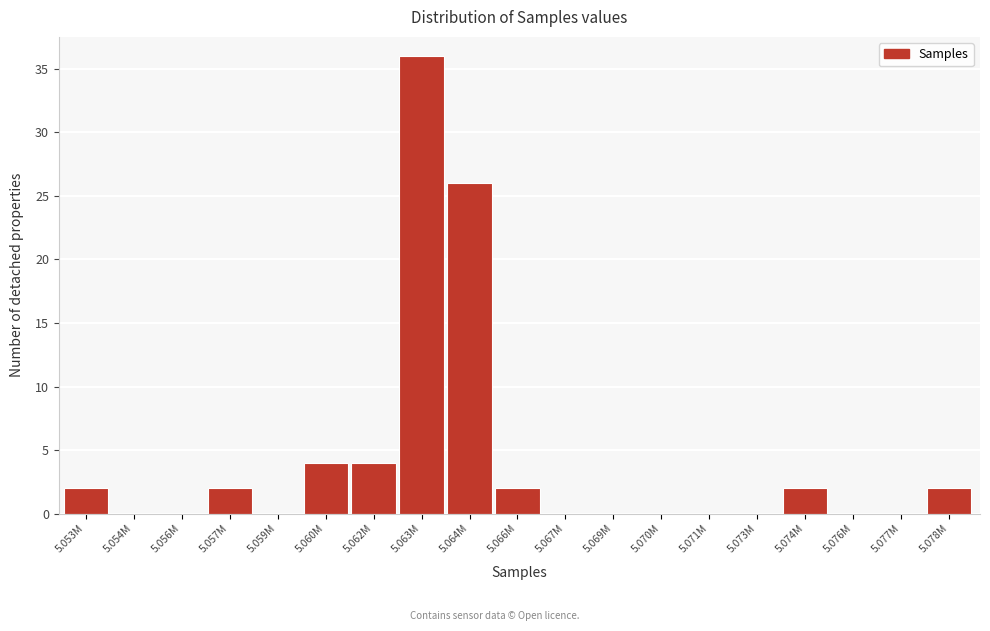

Reading left to right, what are all the values shown in this chart?

5.053M=2	5.054M=0	5.056M=0	5.057M=2	5.059M=0	5.060M=4	5.062M=4	5.063M=36	5.064M=26	5.066M=2	5.067M=0	5.069M=0	5.070M=0	5.071M=0	5.073M=0	5.074M=2	5.076M=0	5.077M=0	5.078M=2